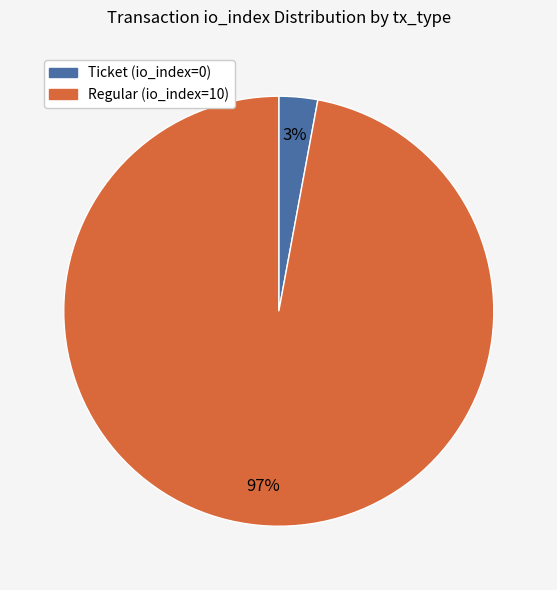

Rank the categories by value from lowest to highest.

Ticket (io_index=0), Regular (io_index=10)